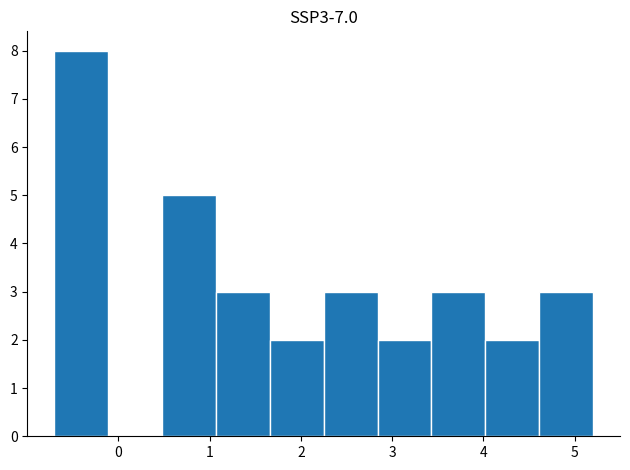

Which range on the x-axis has the tallest bar?

-0.7 to -0.1